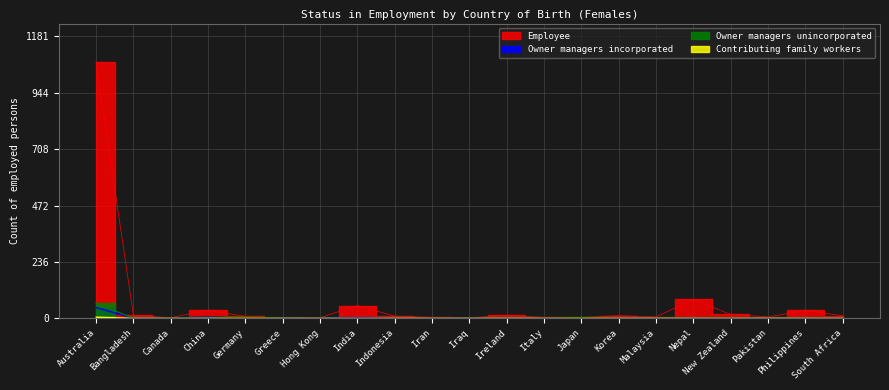

What is the sum of all Owner managers incorporated values?

53